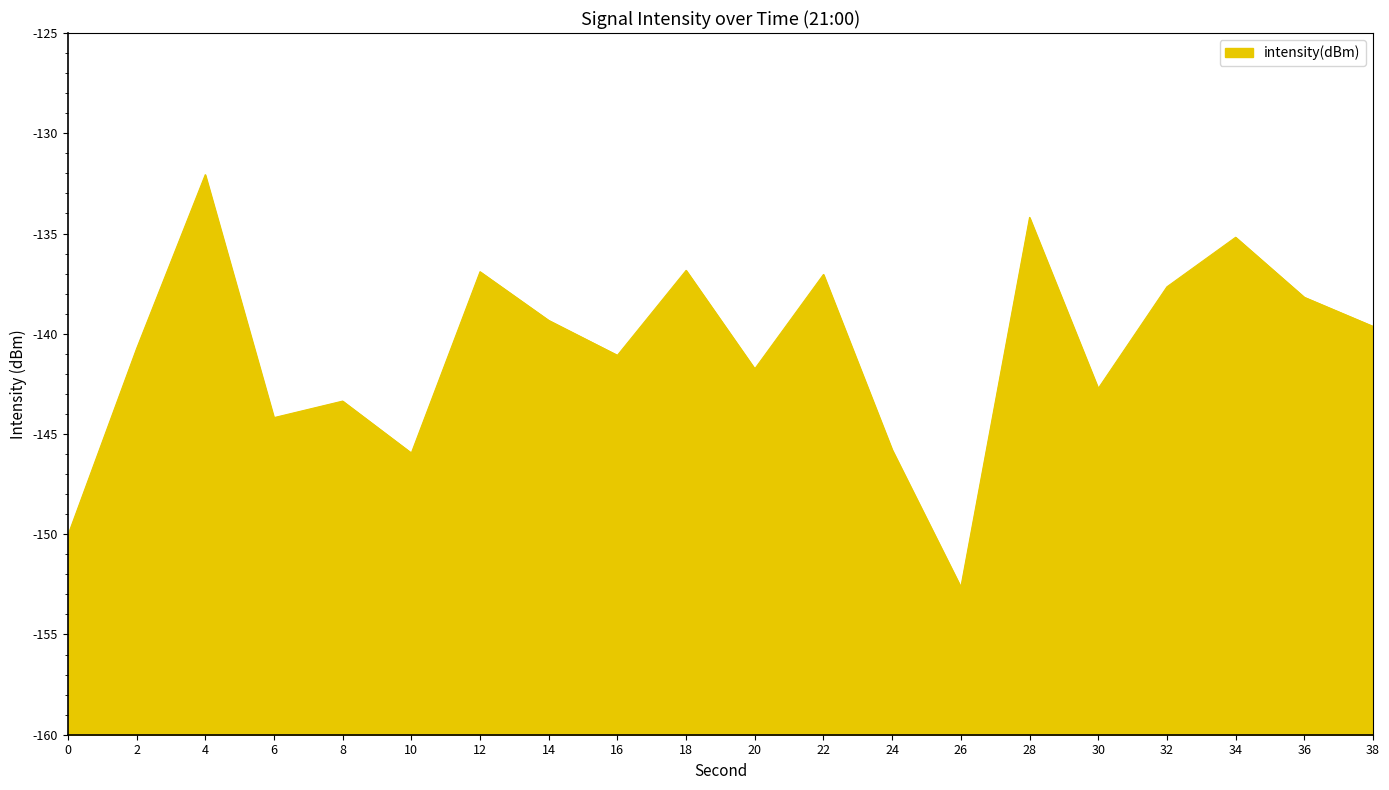

Is it true that the value at 30 is -47.3?

False